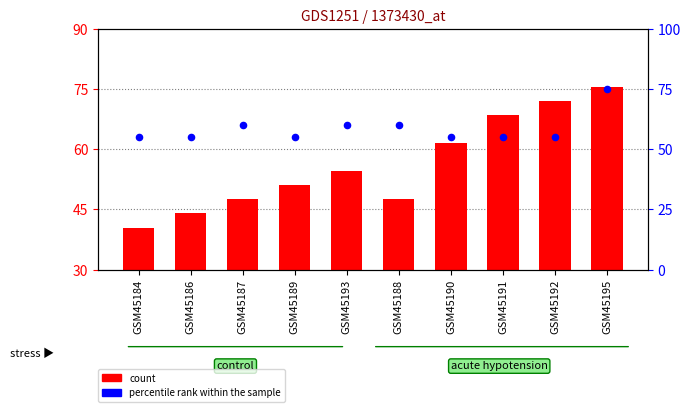

What are all the series names shown in the legend?

count, percentile rank within the sample